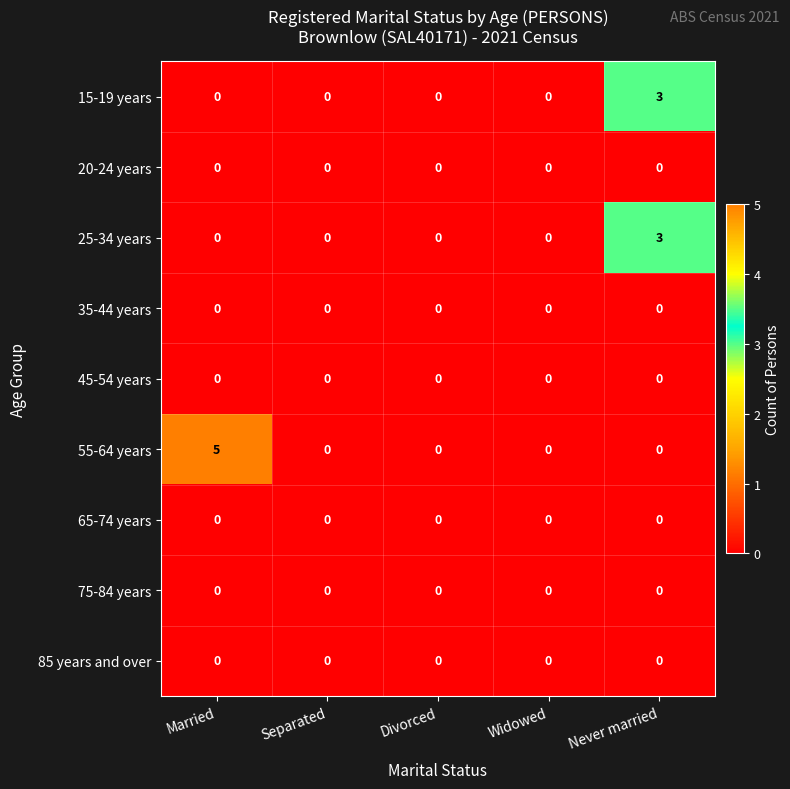

At how many categories does at least one series exceed 4?

1